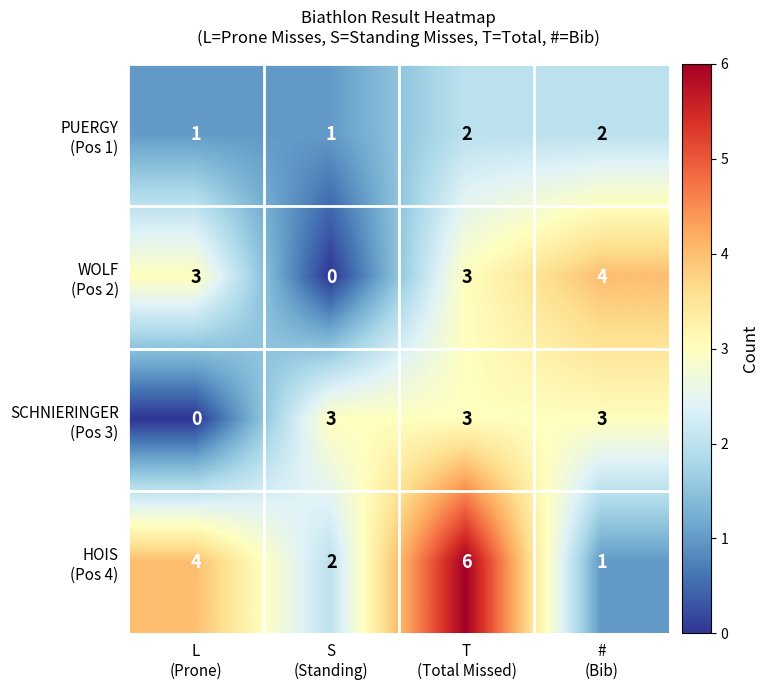

What is the greatest value displayed?

6